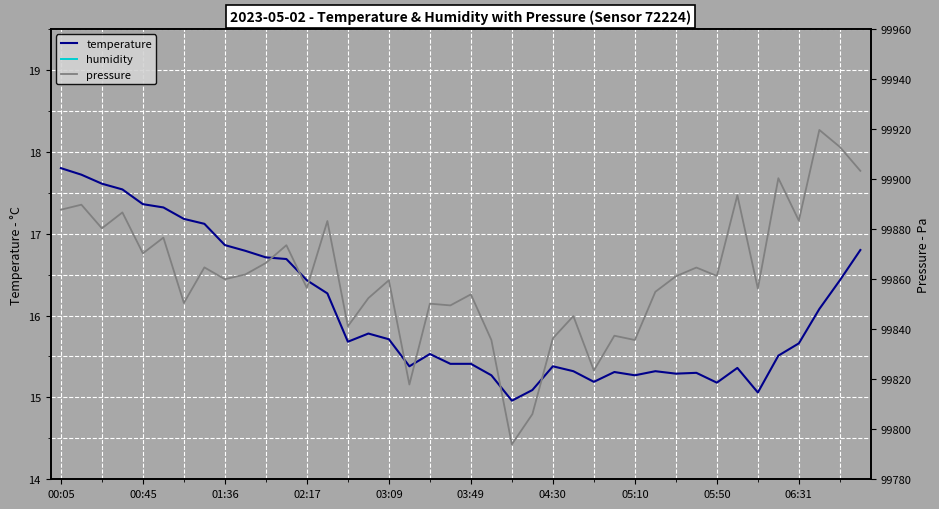

The value of temperature at 00:05 is 17.8. True or false?

True